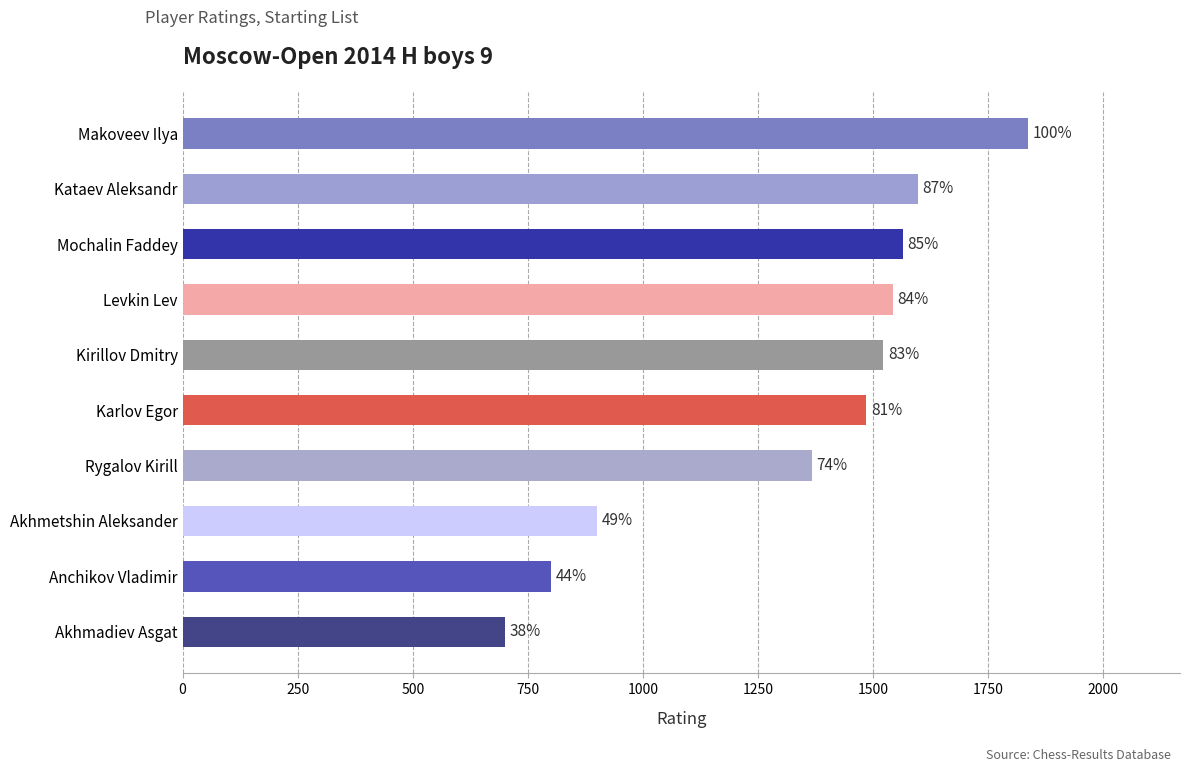

What is the minimum value shown in the chart?

700